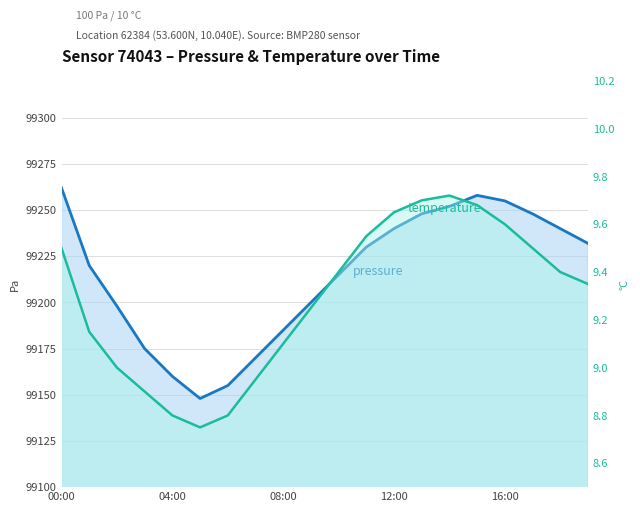

What is the value of the pressure point at the 11th from the left?

99215.0